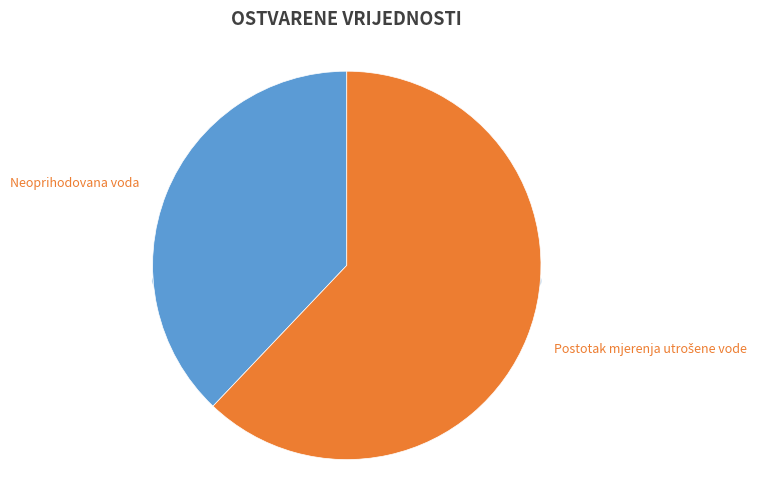

Is there any slice that represents more than half of the pie?

Yes